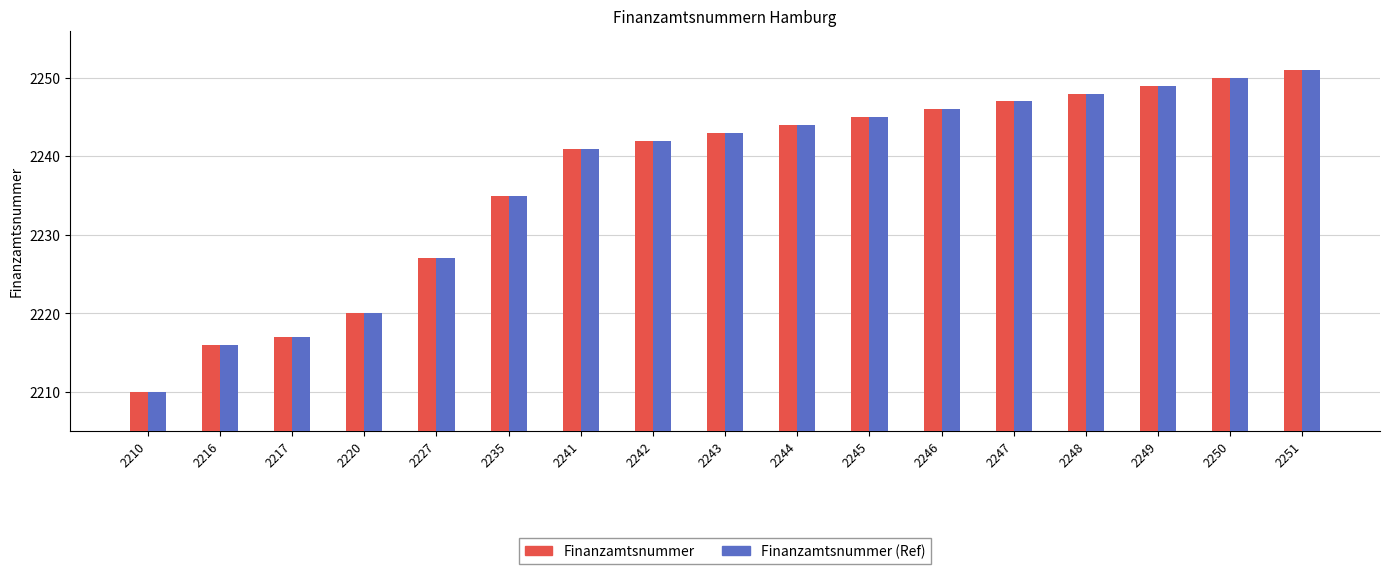

What is the difference between the maximum and minimum values in the Finanzamtsnummer (Ref) series?

41